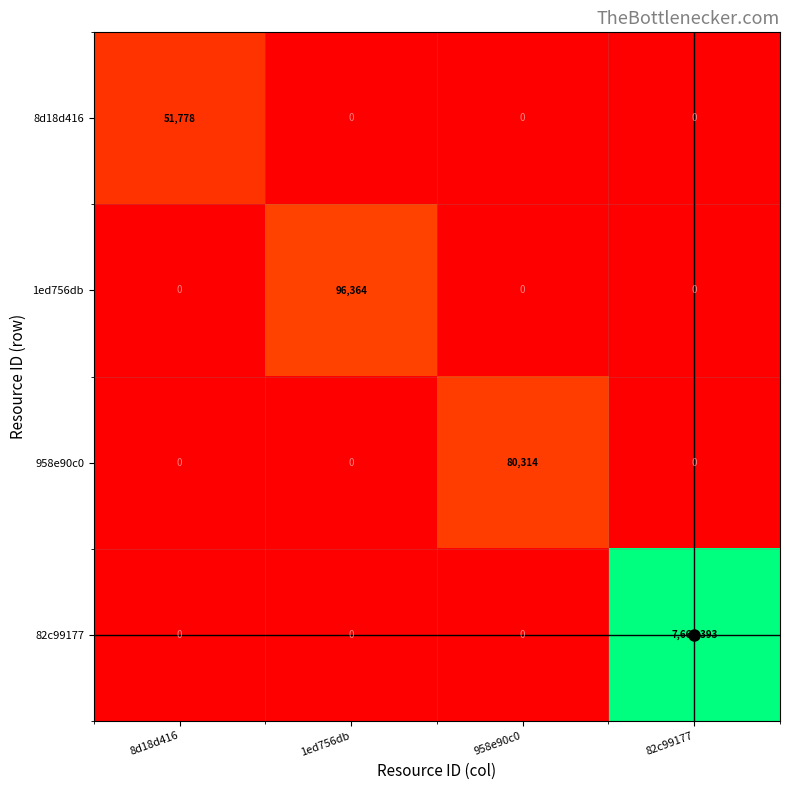

List the series in order of their peak value, lowest first.

8d18d416, 958e90c0, 1ed756db, 82c99177